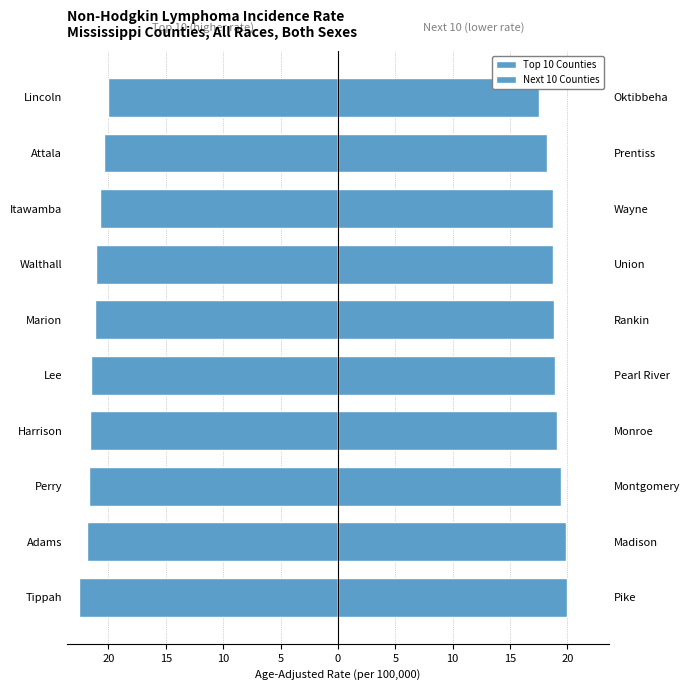

What is the average value of the Top 10 Counties series?

-21.3